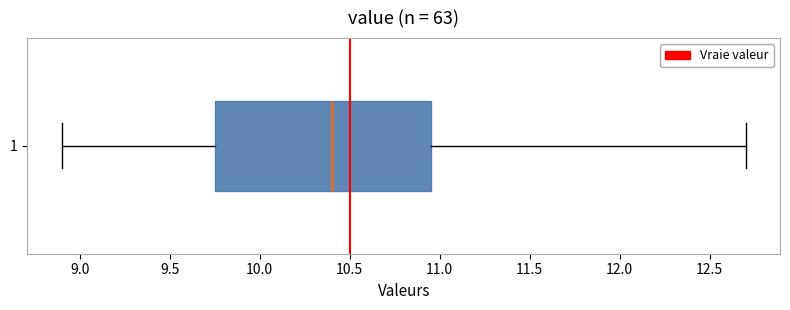

Transcribe this box plot: give where the median line is, the range the box spans, and where the two whiskers end, as read against the x-axis. The values are not printed on the chart, so give them approximately, as read against the axis.

median 10.40, box 9.75 to 10.95, whiskers 8.90 to 12.70